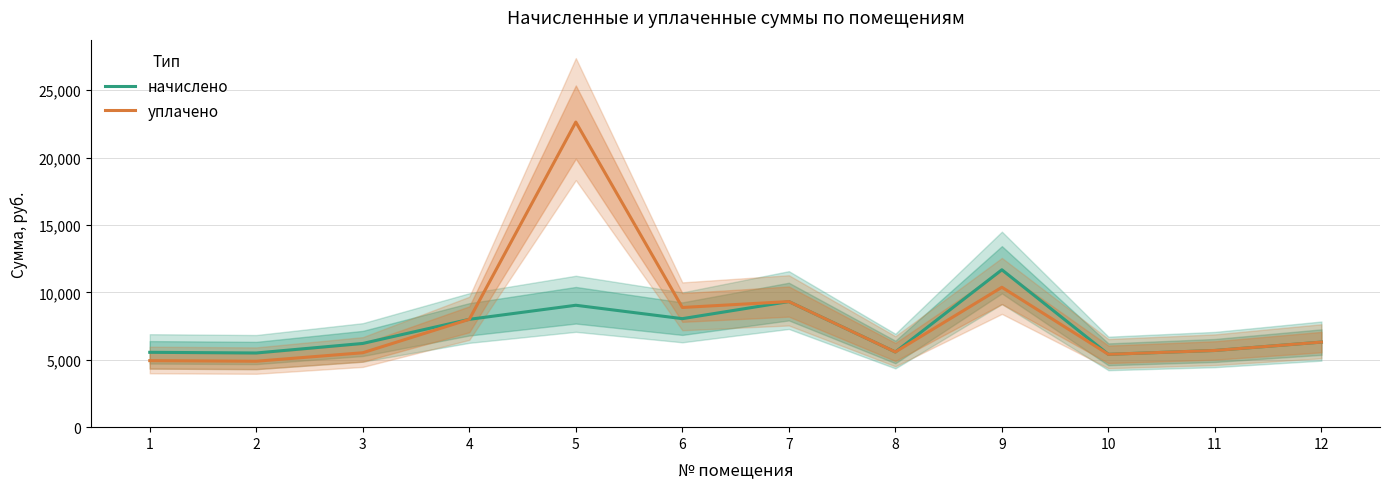

Which series has the widest spread of values?

уплачено